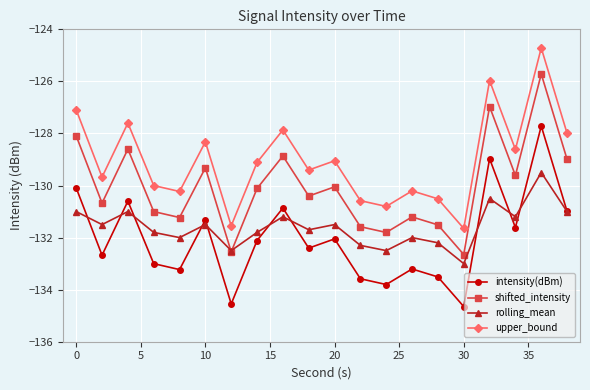

Which series has the largest total across all categories?

upper_bound